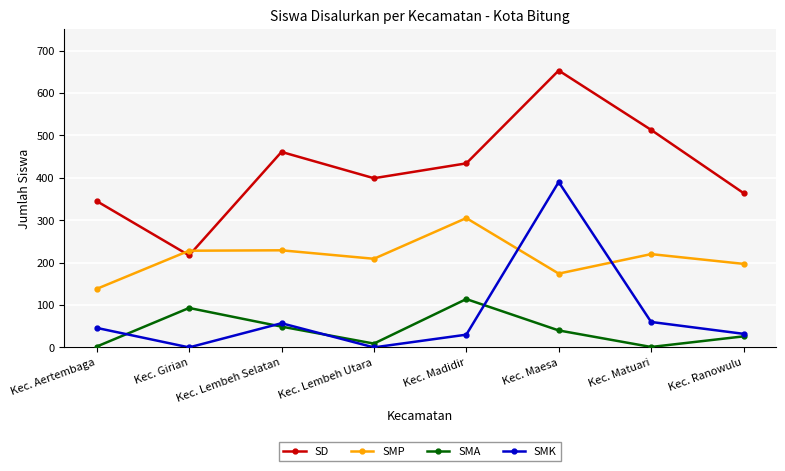

The SMP series shows 209 at Kec. Lembeh Utara. True or false?

True